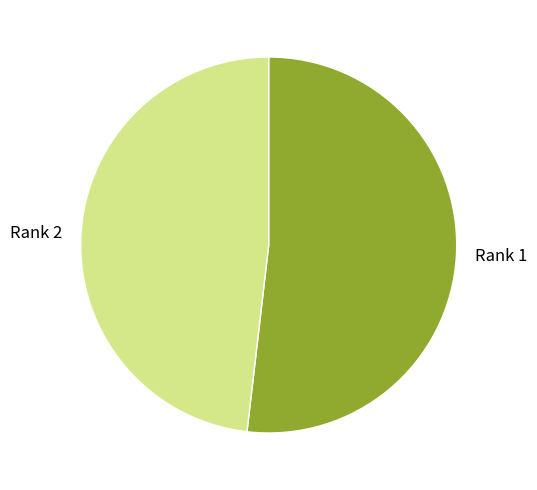

Rank the categories by value from highest to lowest.

Rank 1, Rank 2